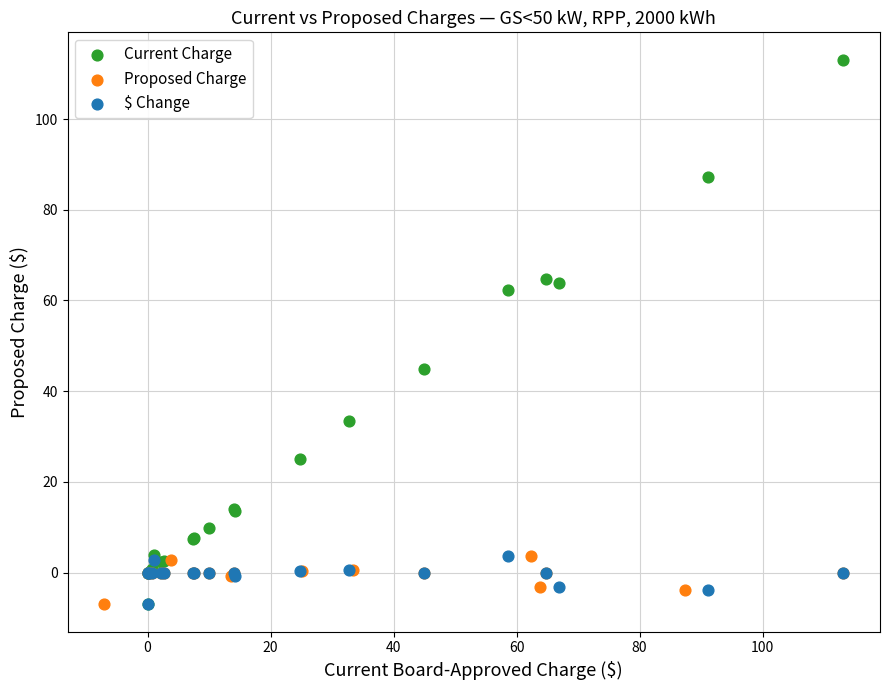

Which series has the widest spread of Y values?

Current Charge